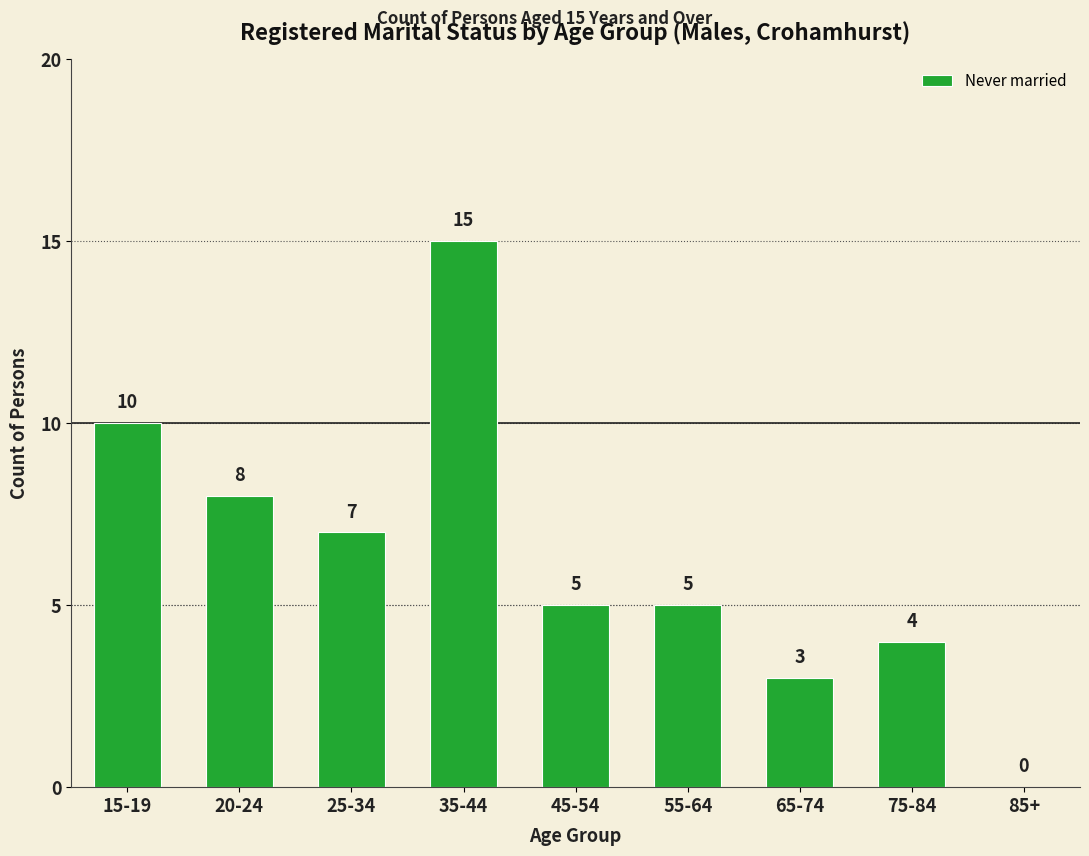

Which label corresponds to the largest value in the chart?

35-44